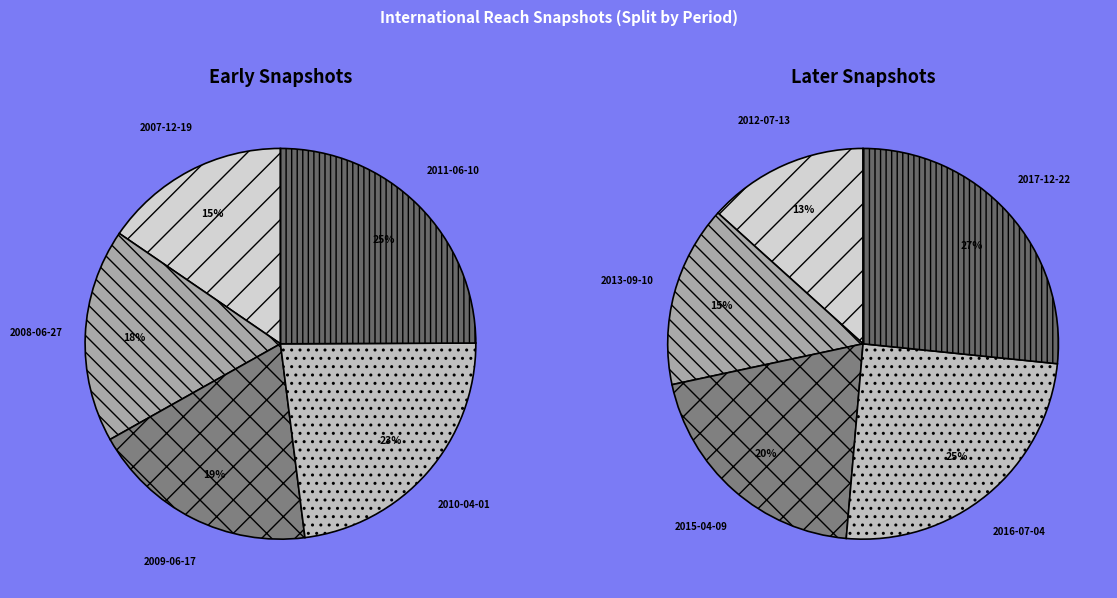

Which category has the biggest portion of the pie?

2017-12-22